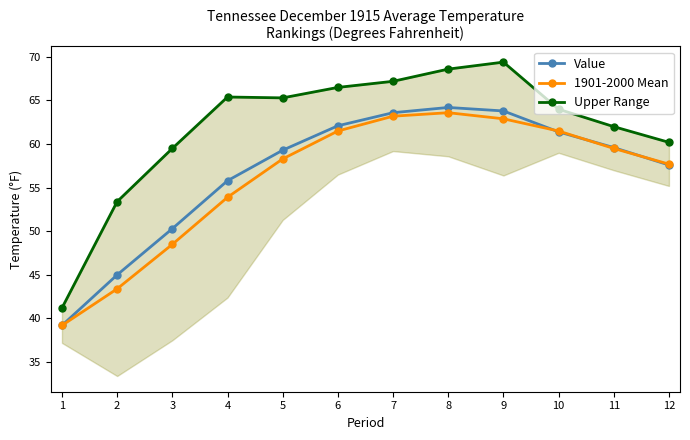

Which series changed the most between 2 and 7?

1901-2000 Mean